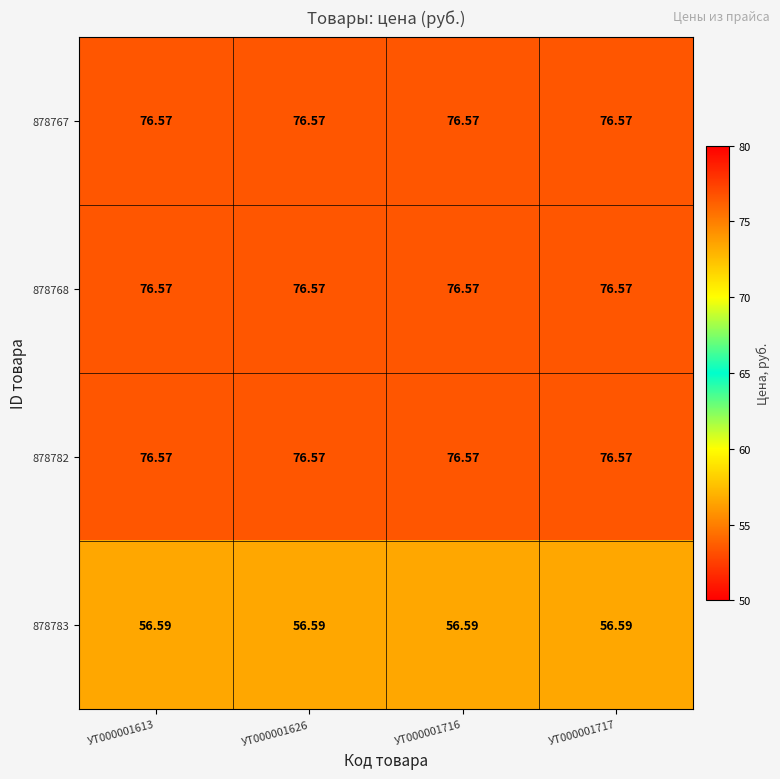

What is the maximum value shown in the chart?

76.6